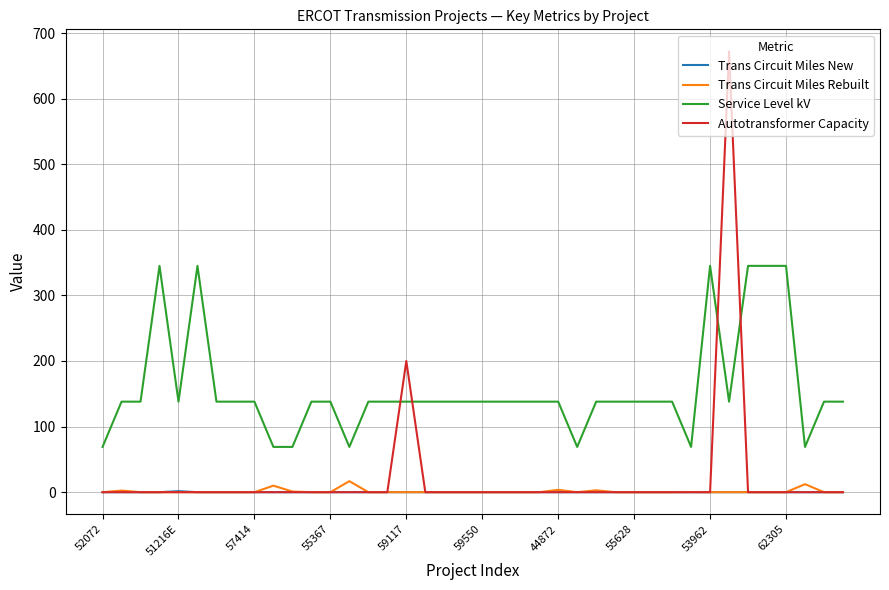

Does the chart have visible grid lines?

Yes